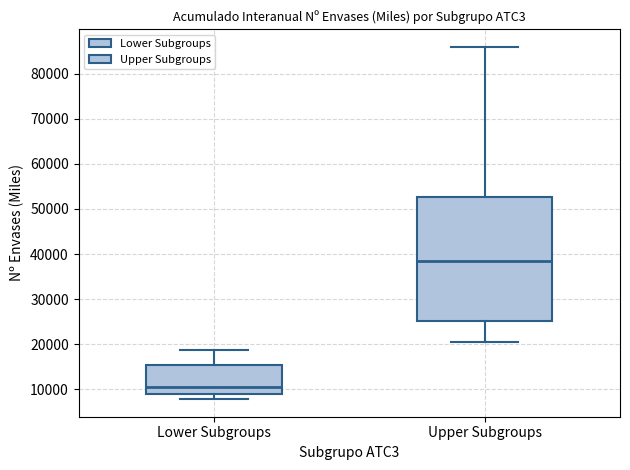

Reading left to right, read every box against the y-axis: the position of its median line, the range the box covers, and the ends of its whiskers. The values are not printed on the chart, so give them approximately, as read against the axis.

Lower Subgroups: median 11000, box 9000 to 15000, whiskers 8000 to 19000
Upper Subgroups: median 38000, box 25000 to 53000, whiskers 20000 to 86000